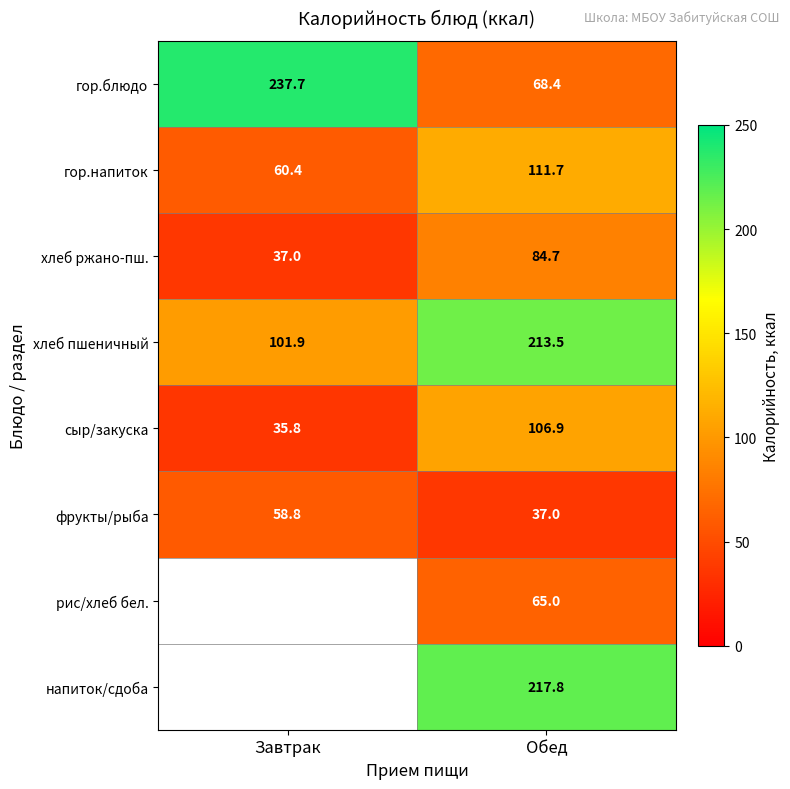

What is the difference between the maximum and minimum values in the хлеб ржано-пш. series?

47.7